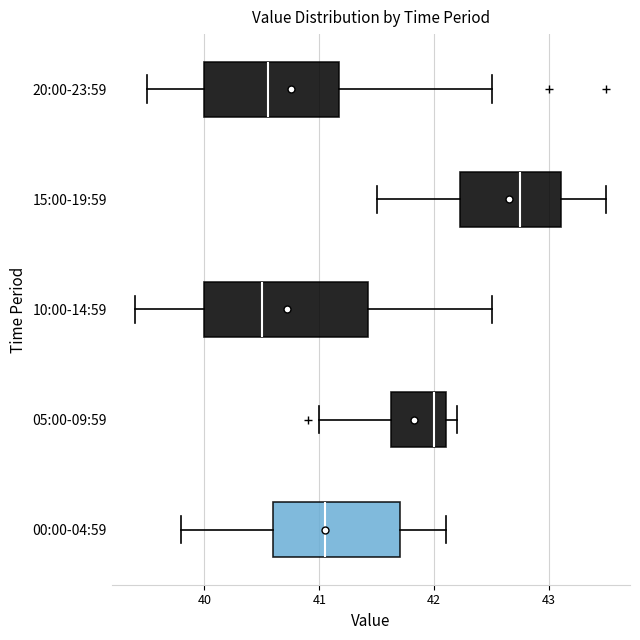

Reading bottom to top, read every box against the x-axis: the position of its median line, the range the box covers, and the ends of its whiskers. The values are not printed on the chart, so give them approximately, as read against the axis.

00:00-04:59: median 41.1, box 40.6 to 41.7, whiskers 39.8 to 42.1
05:00-09:59: median 42.0, box 41.6 to 42.1, whiskers 41.0 to 42.2
10:00-14:59: median 40.5, box 40.0 to 41.4, whiskers 39.4 to 42.5
15:00-19:59: median 42.8, box 42.2 to 43.1, whiskers 41.5 to 43.5
20:00-23:59: median 40.6, box 40.0 to 41.2, whiskers 39.5 to 42.5